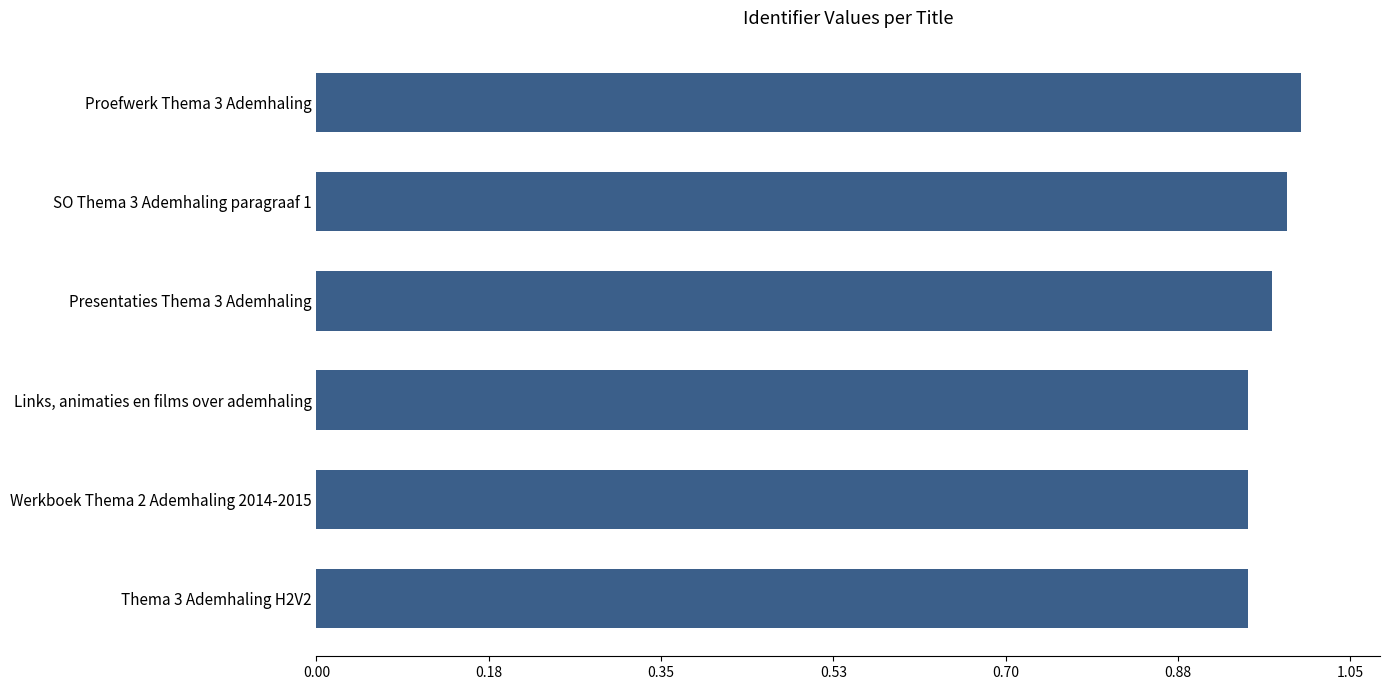

Rank the categories by value from highest to lowest.

Proefwerk Thema 3 Ademhaling, SO Thema 3 Ademhaling paragraaf 1, Presentaties Thema 3 Ademhaling, Links, animaties en films over ademhaling, Werkboek Thema 2 Ademhaling 2014-2015, Thema 3 Ademhaling H2V2